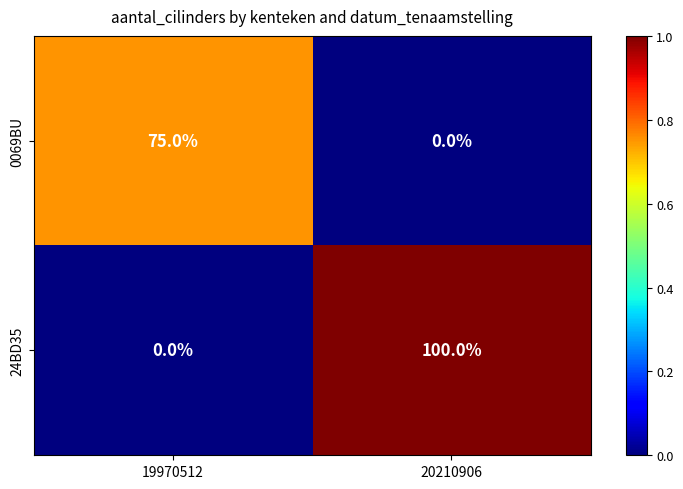

At which category is the sum across all series the highest?

20210906